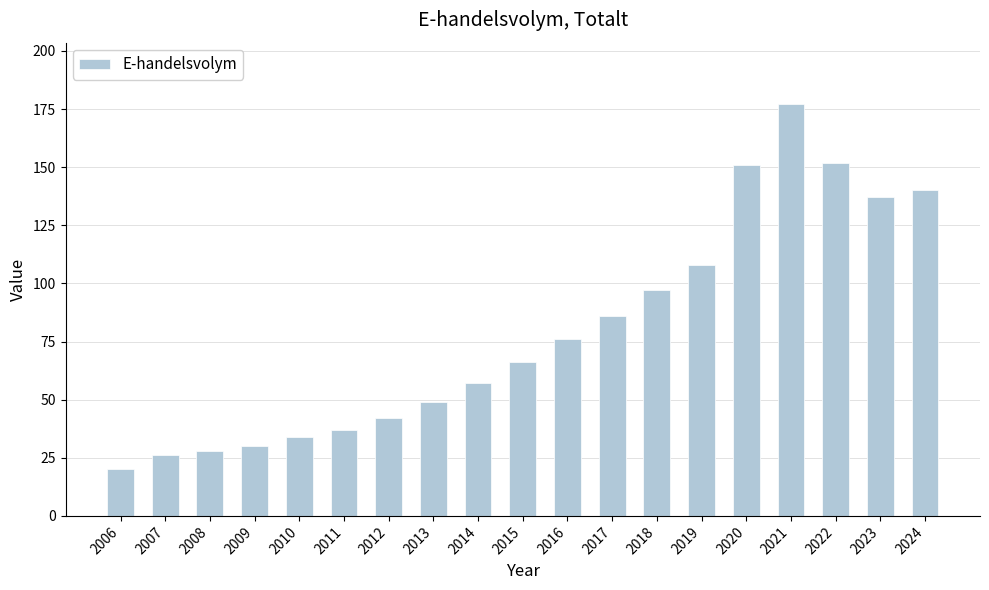

What is the difference between the values at 2016 and 2023?

61